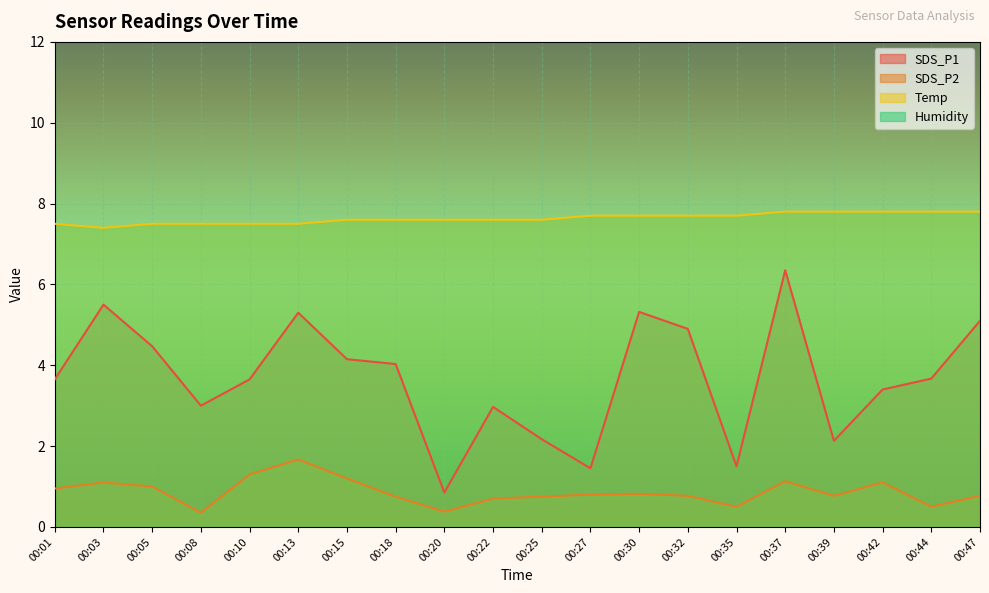

Where is the first local minimum for SDS_P2?

00:08